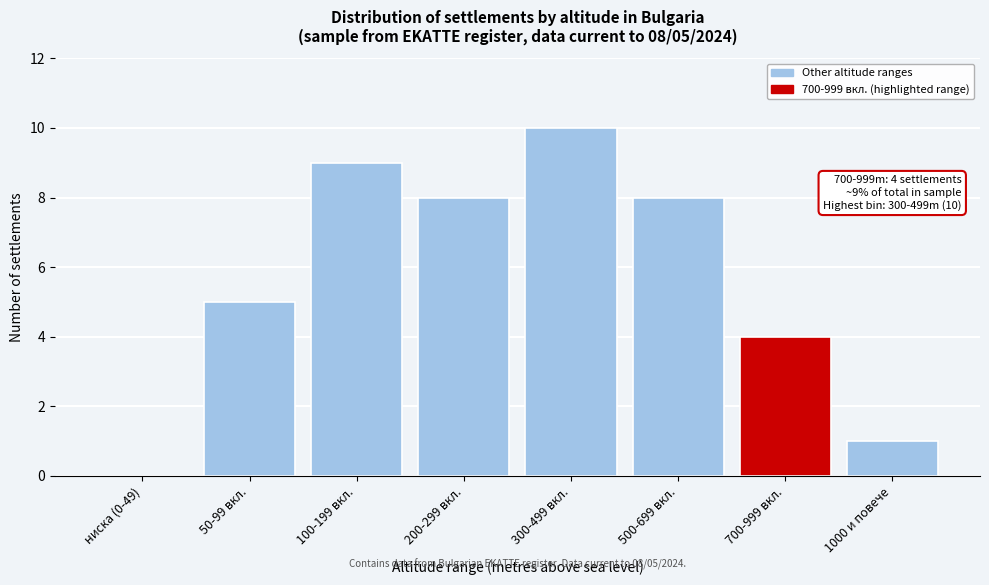

Reading left to right, extract all data points from this chart.

ниска (0-49)=0	50-99 вкл.=5	100-199 вкл.=9	200-299 вкл.=8	300-499 вкл.=10	500-699 вкл.=8	700-999 вкл.=4	1000 и повече=1